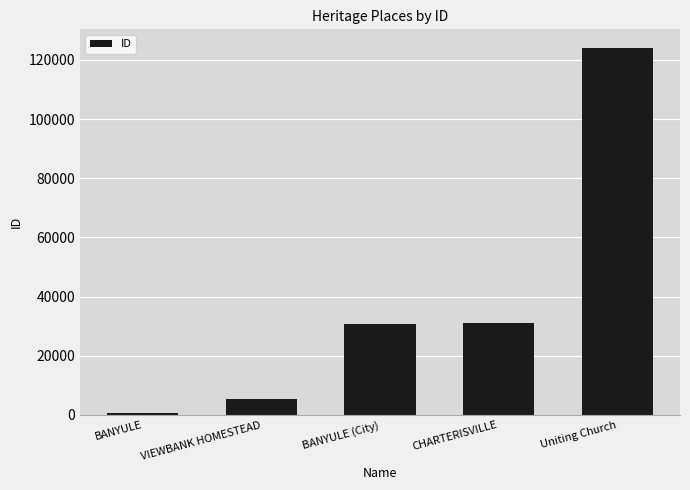

Is it true that the value at VIEWBANK HOMESTEAD is 5374?

True